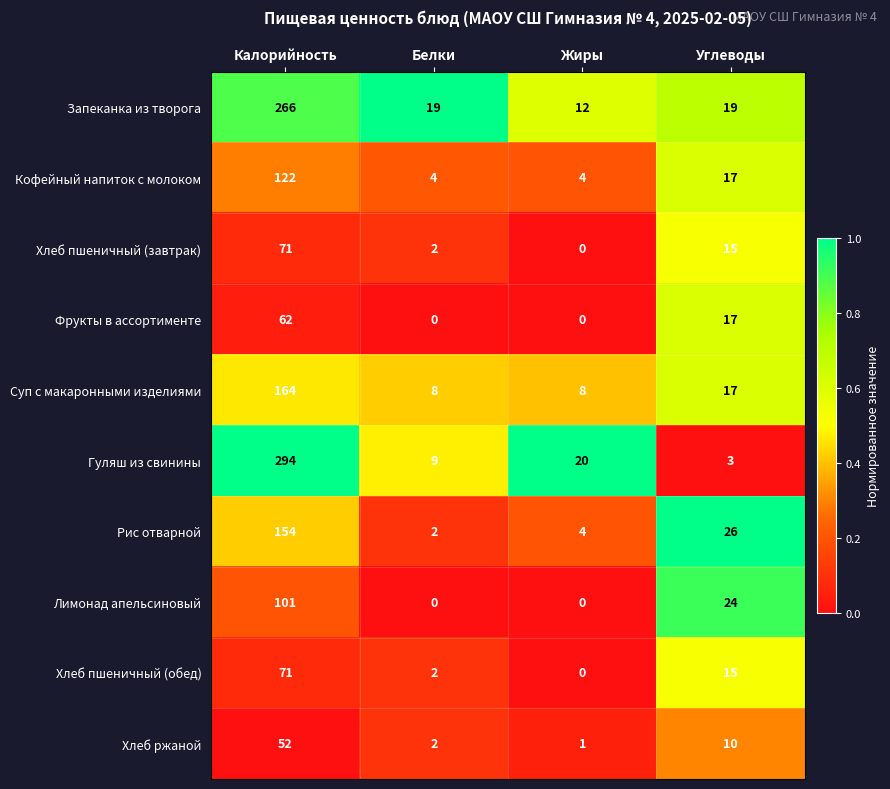

What is the greatest value displayed?

294